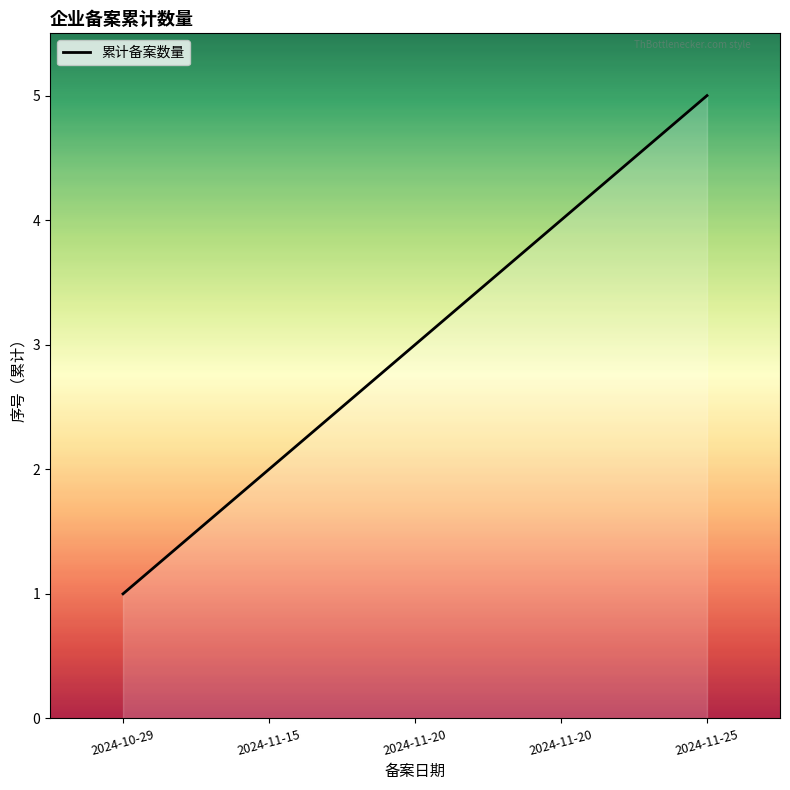

Does the chart have visible grid lines?

No